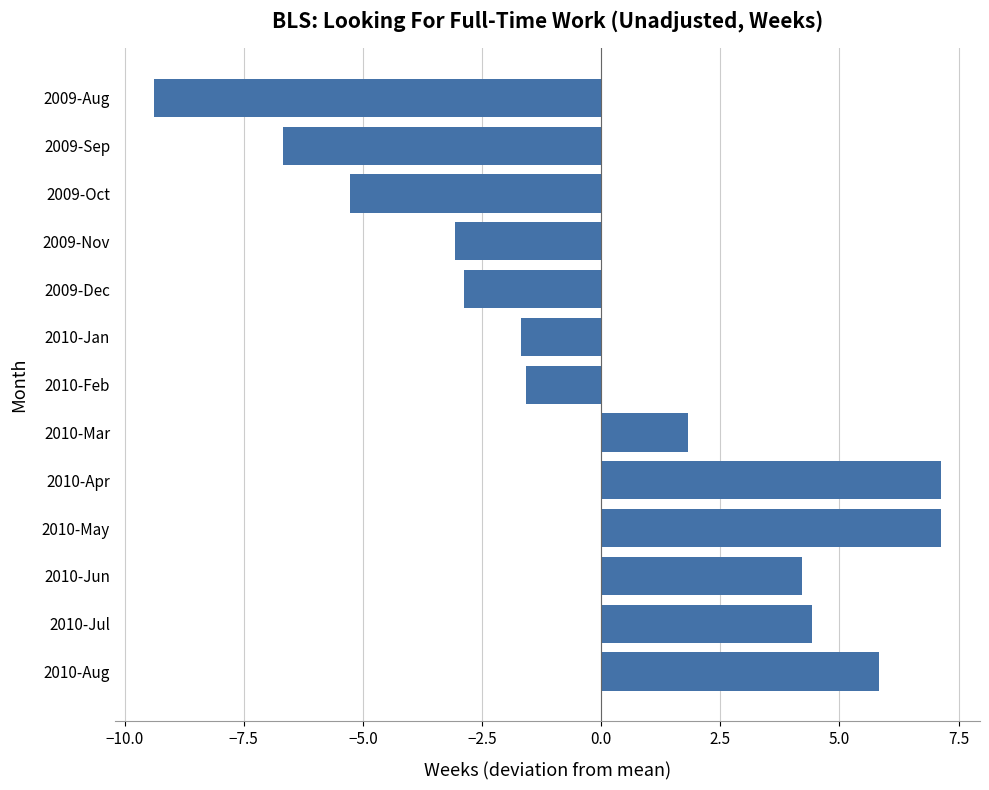

What is the difference between the maximum and minimum values?

16.5